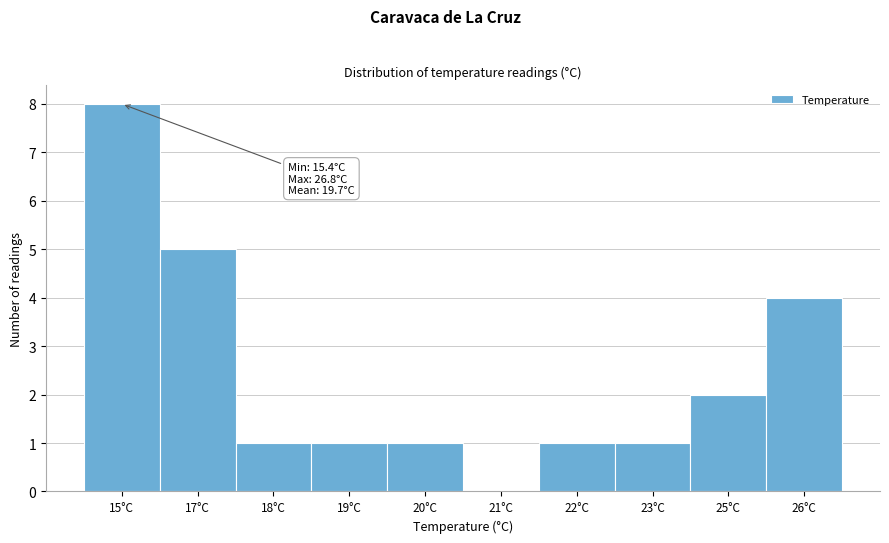

Reading left to right, what are all the values shown in this chart?

15°C=8	17°C=5	18°C=1	19°C=1	20°C=1	21°C=0	22°C=1	23°C=1	25°C=2	26°C=4